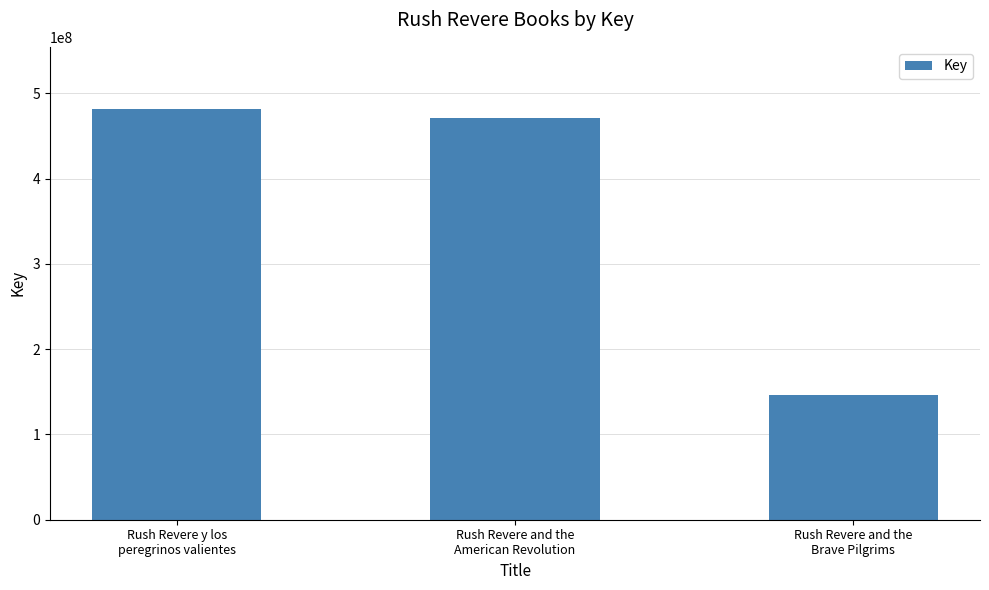

What is the label of the 1st bar from the right?

Rush Revere and the
Brave Pilgrims